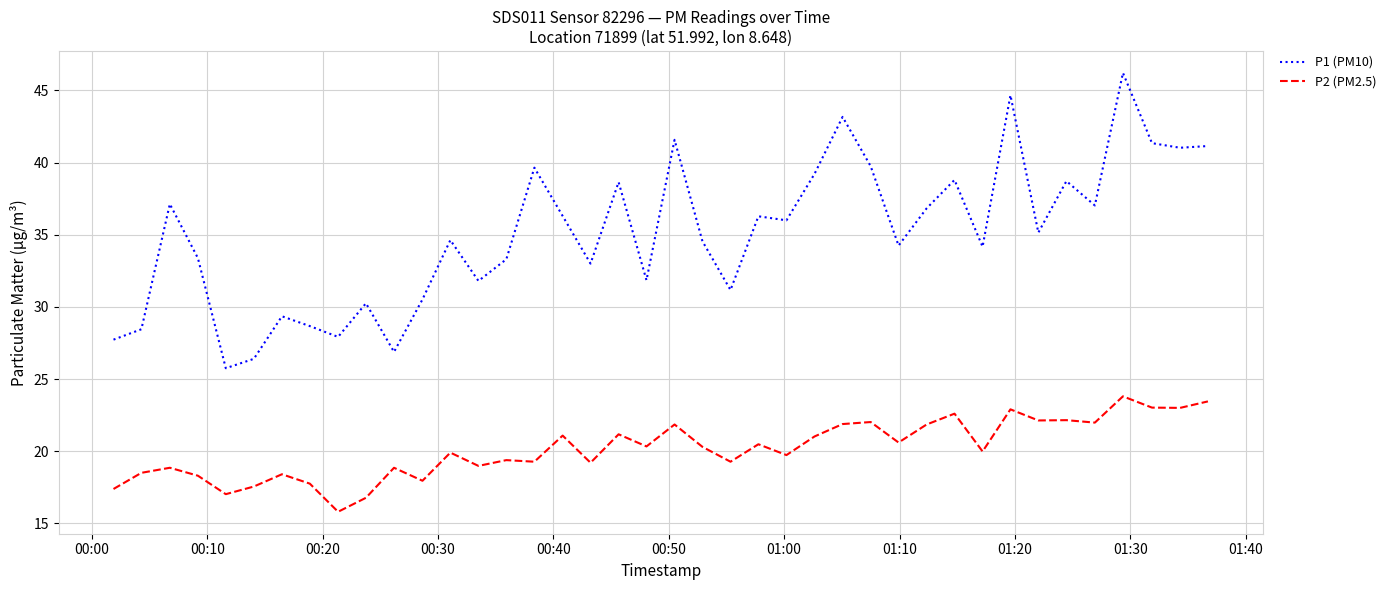

What is the highest value of the P1 (PM10) series?

46.2